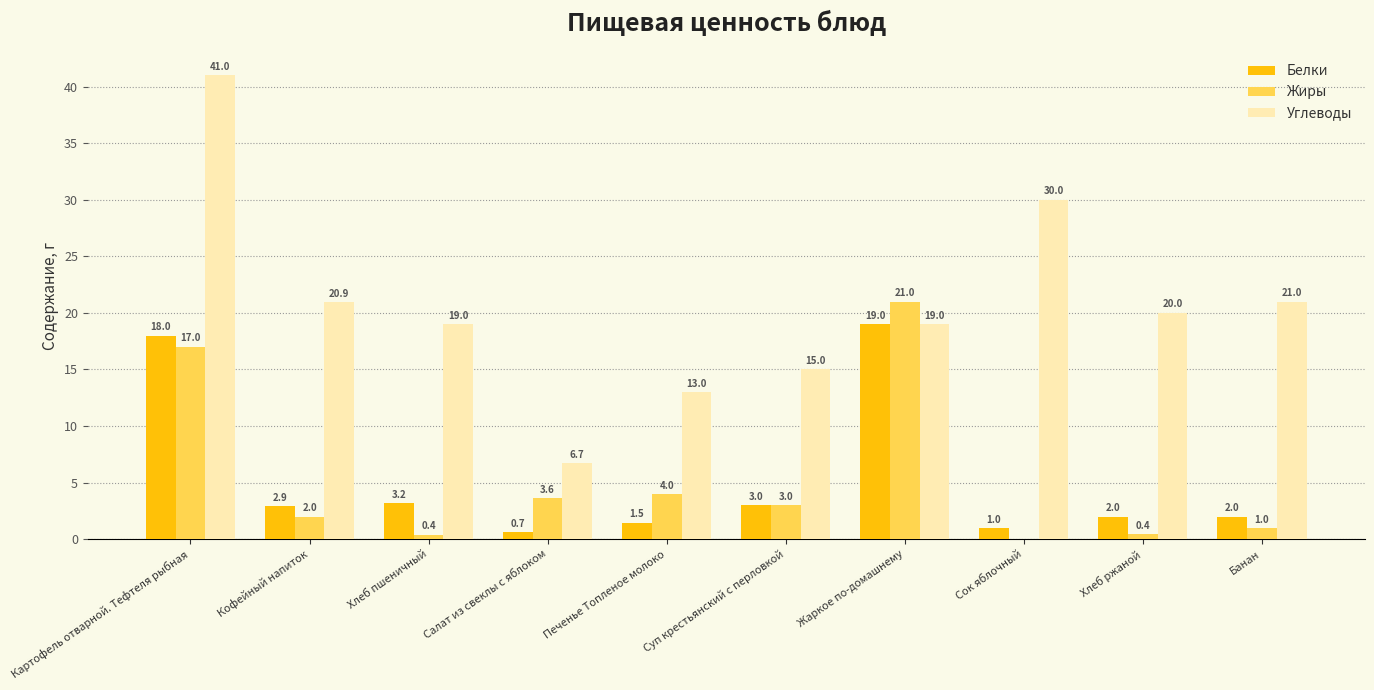

What is the highest value of the Белки series?

19.0